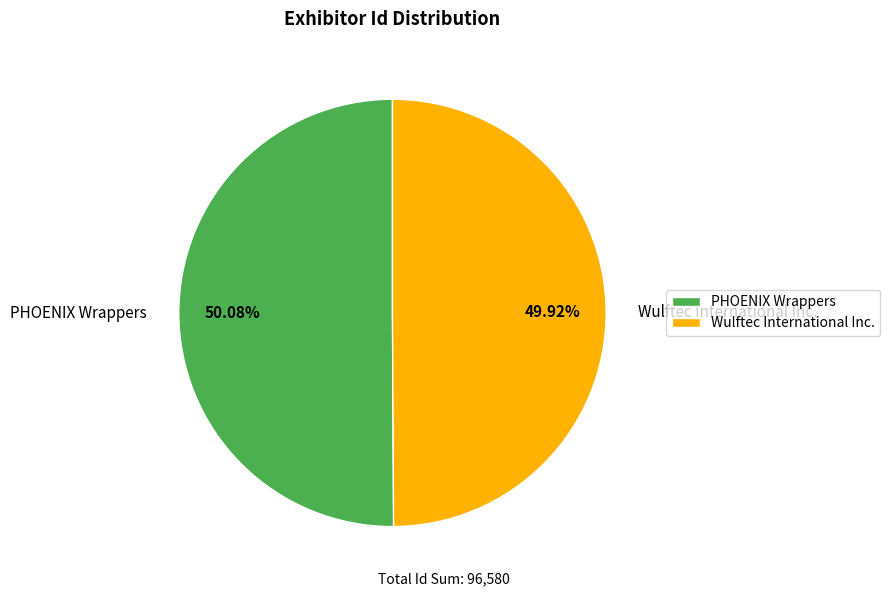

Is there a majority slice in this chart?

Yes